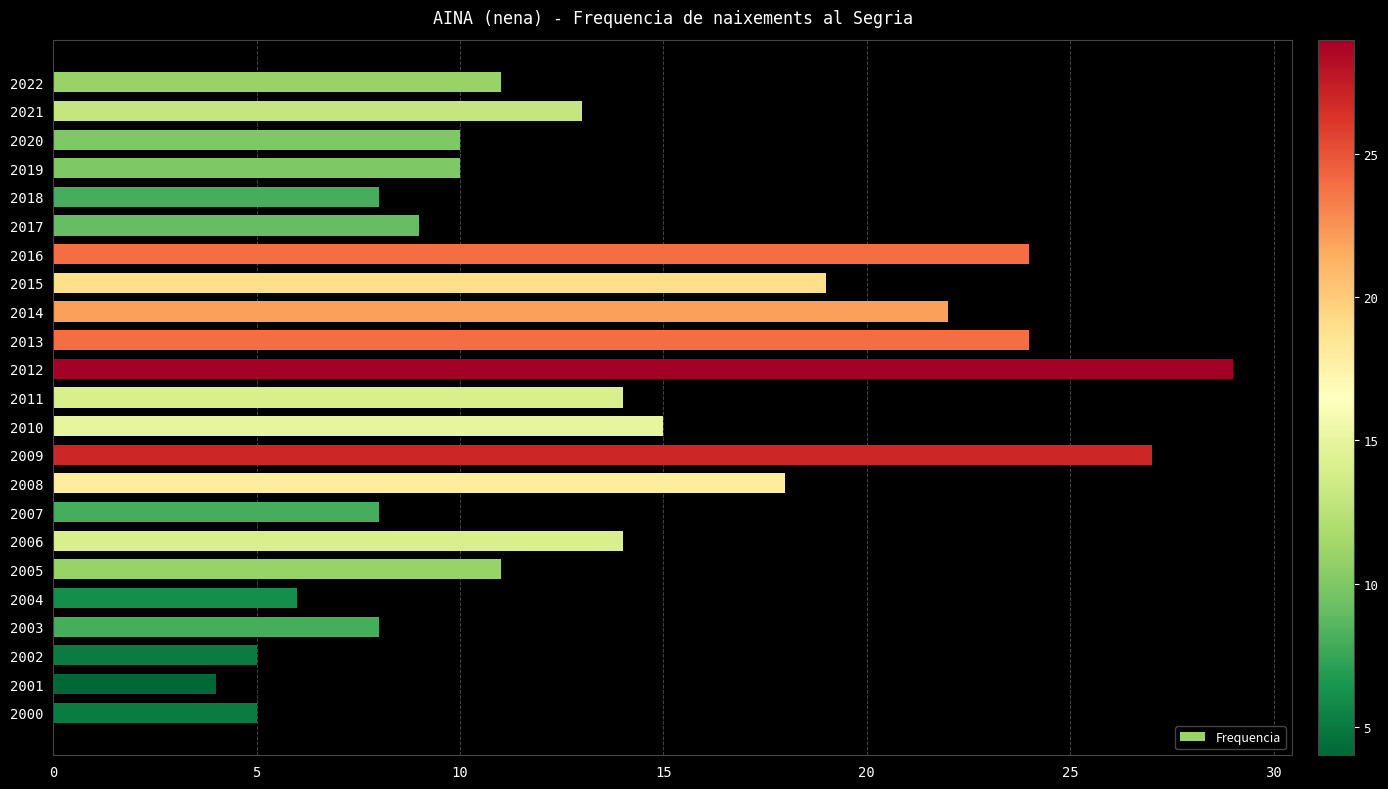

What is the change in value from 2021 to 2010?

+2